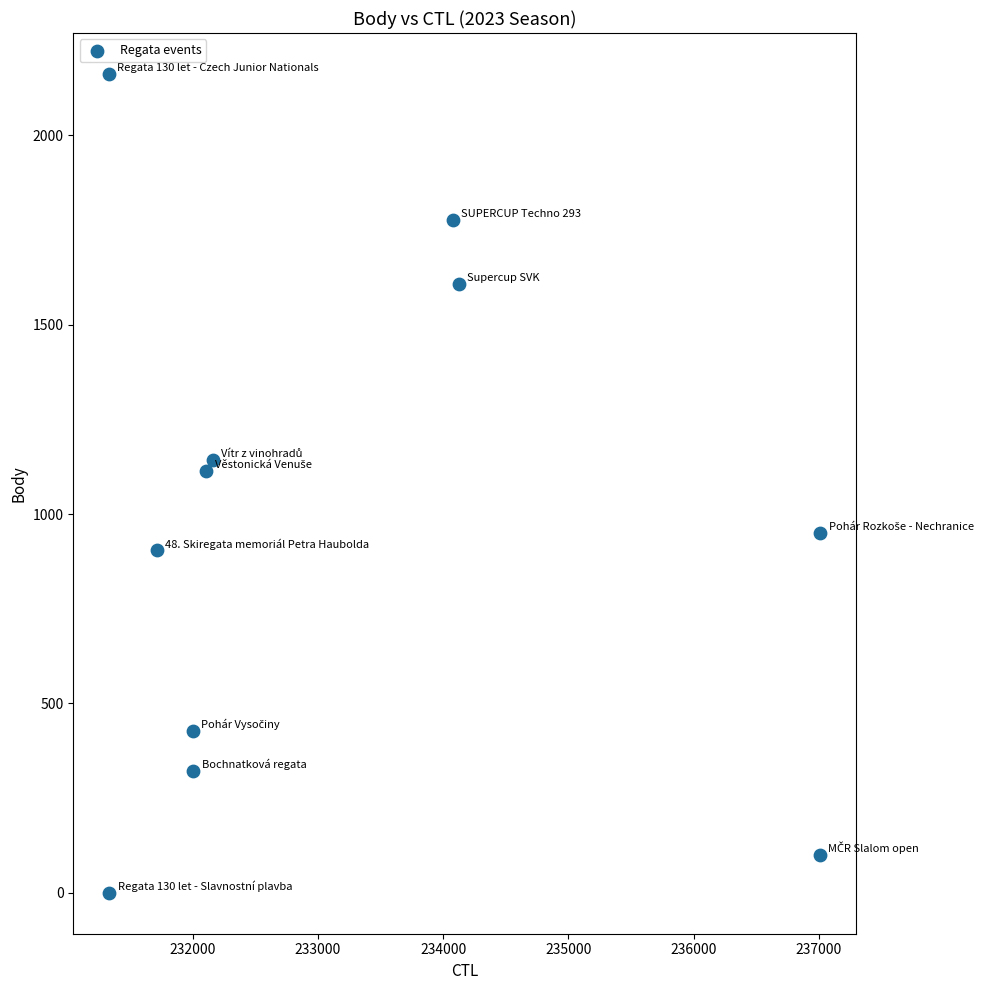

What Y value in the scatter plot is closest to 1081?

1113